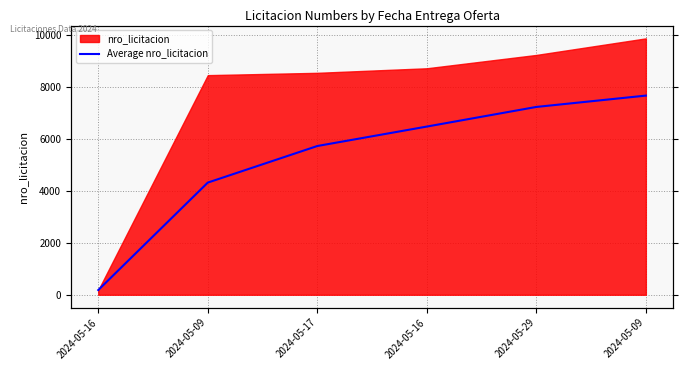

What is the change in value from 2024-05-16 to 2024-05-29?

+755